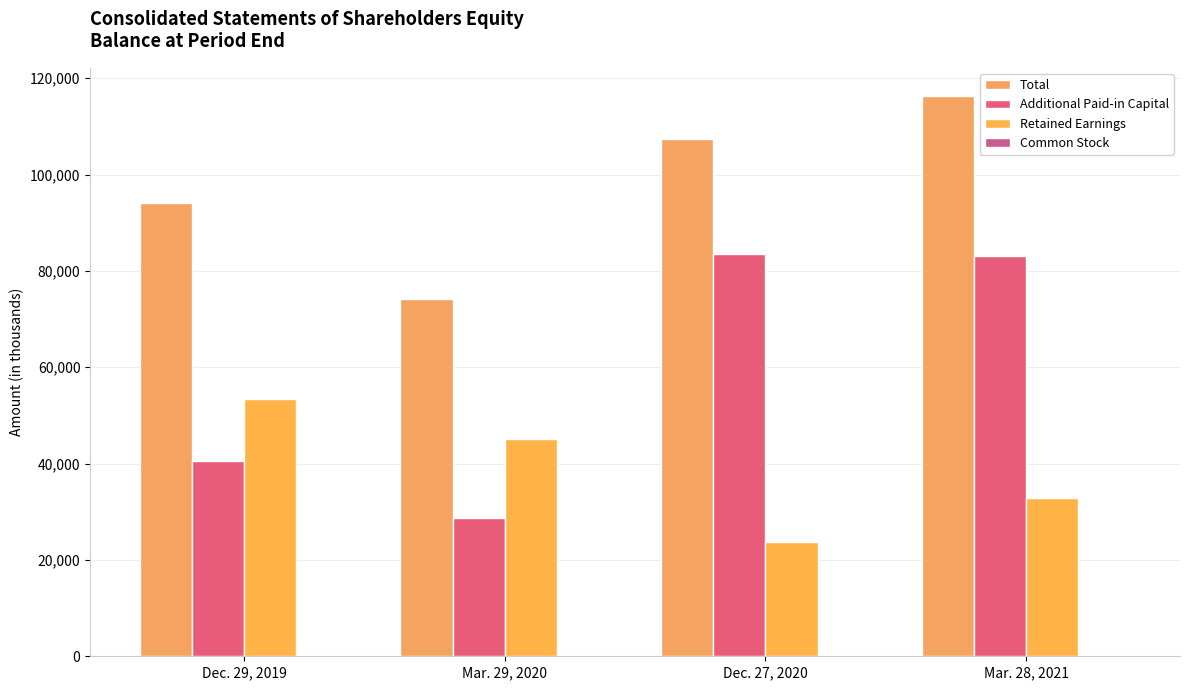

What is the value of the Common Stock bar at the 4th from the left?

344